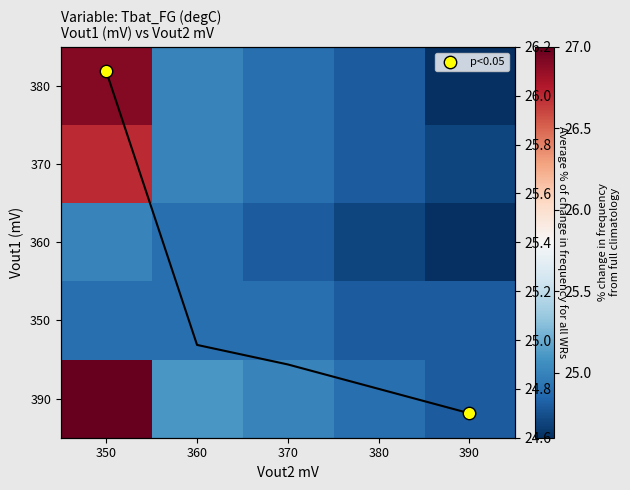

Reading left to right, extract all data points from this chart.

350: 350=24.9	360=24.9	370=24.9	380=24.8	390=24.8
360: 350=25.0	360=24.9	370=24.8	380=24.7	390=24.6
370: 350=26.7	360=25.0	370=24.9	380=24.8	390=24.7
380: 350=26.9	360=25.0	370=24.9	380=24.8	390=24.6
390: 350=27.0	360=25.1	370=25.0	380=24.9	390=24.8